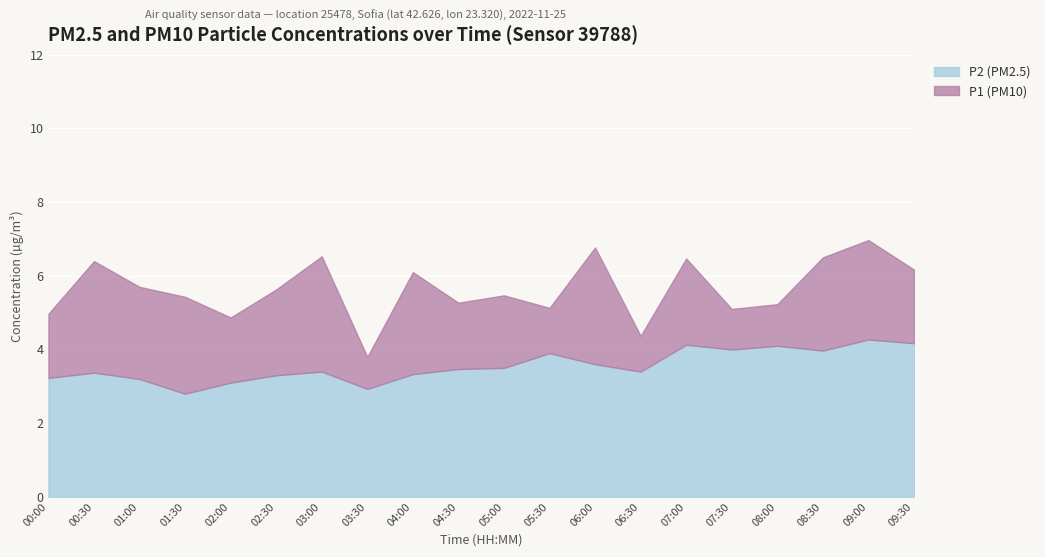

What is the label of the 9th point from the left?

04:00